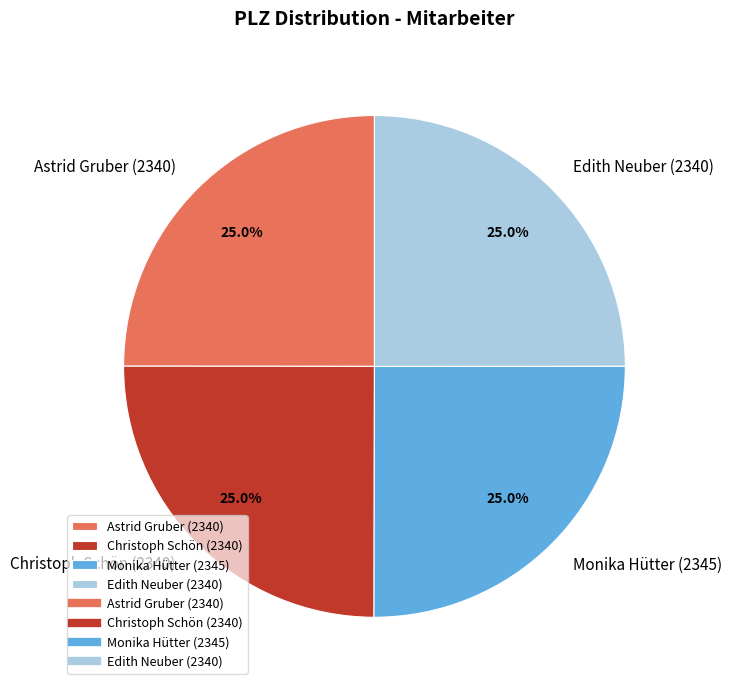

Does Monika Hütter (2345) account for over 50% of the chart?

No